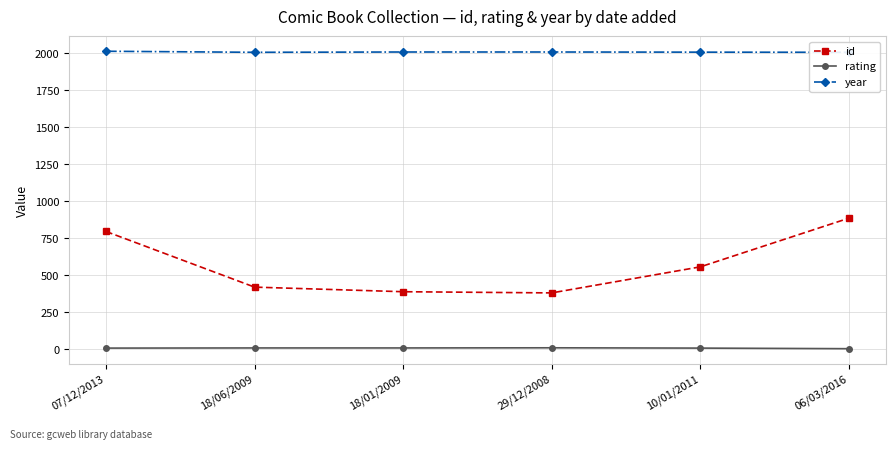

In rating, how many points are higher than both neighbors (excluding endpoints)?

1